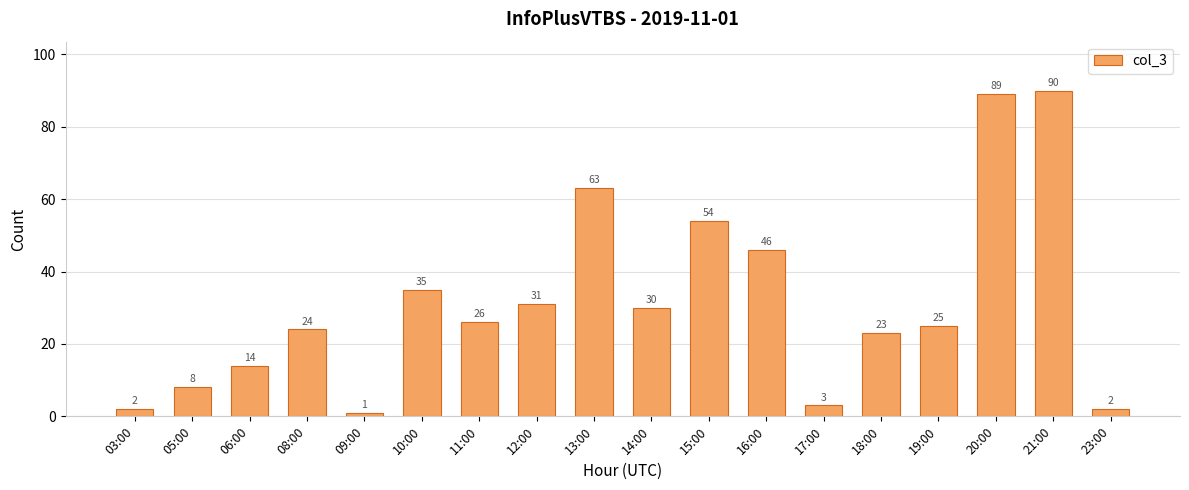

What is the change in value from 13:00 to 17:00?

-60